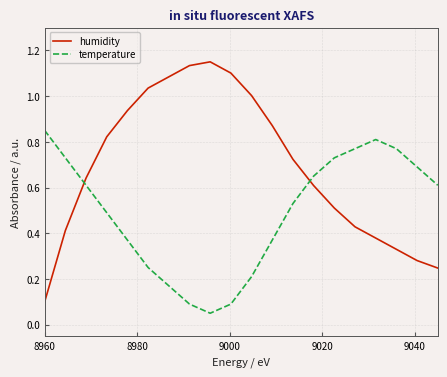

List the series in order of their peak value, highest first.

humidity, temperature